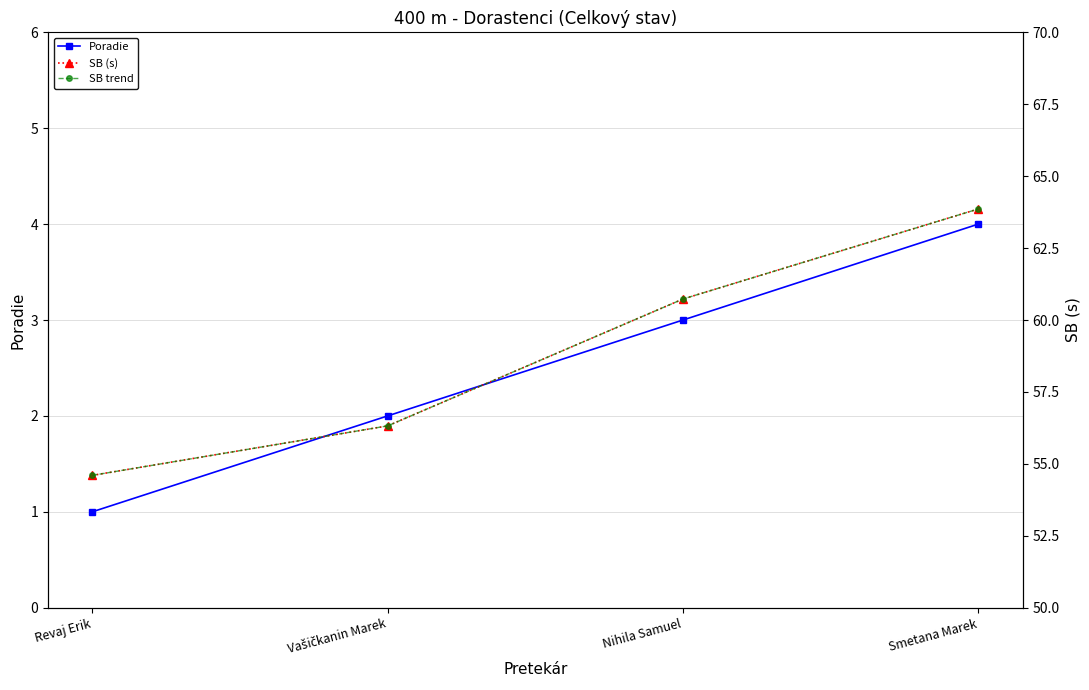

At how many categories does at least one series exceed 7?

4